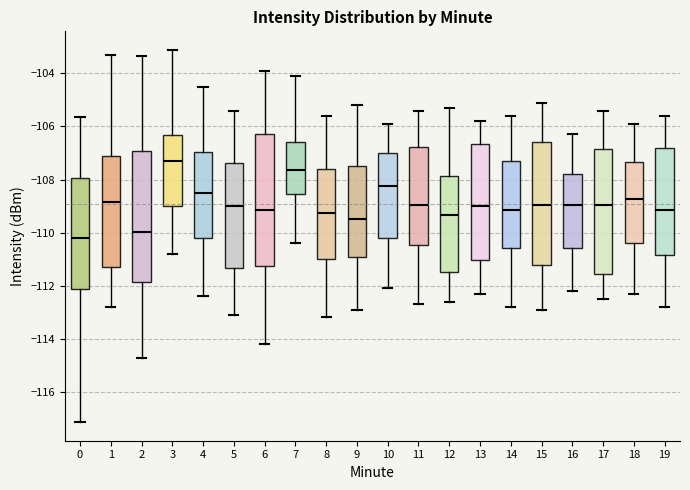

Where does the upper whisker of the box at x = 12 end on the y-axis? The values are not printed on the chart, so give them approximately, as read against the axis.

-105.2